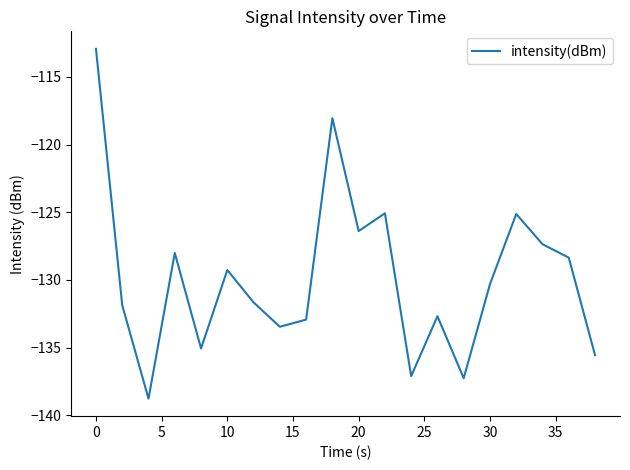

What is the maximum value shown in the chart?

-112.9